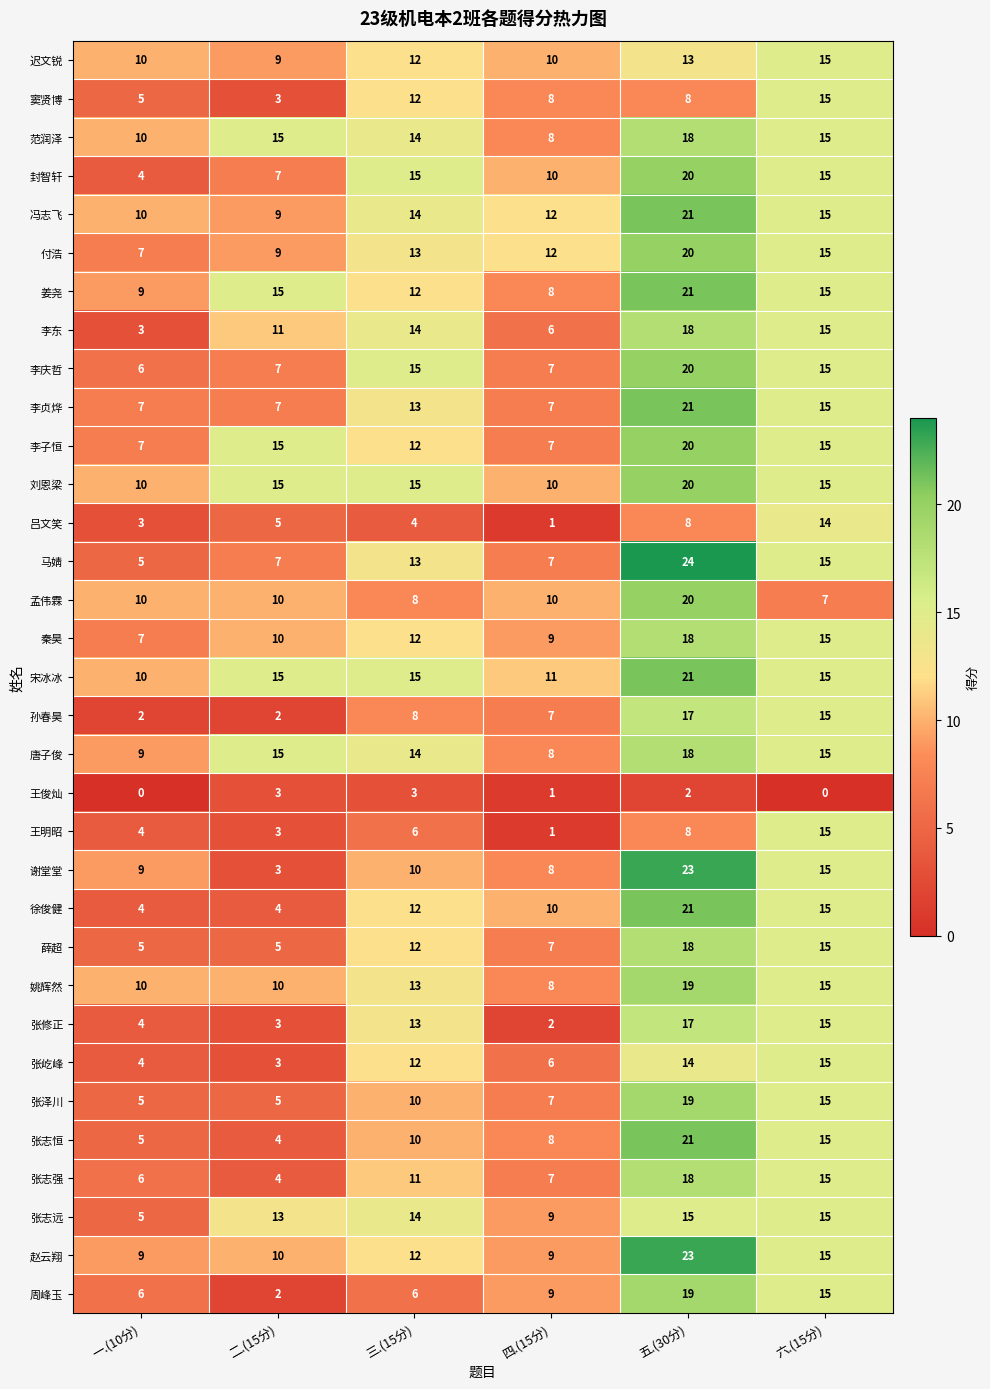

What is the spread (max minus min) of values at 三.(15分)?

12